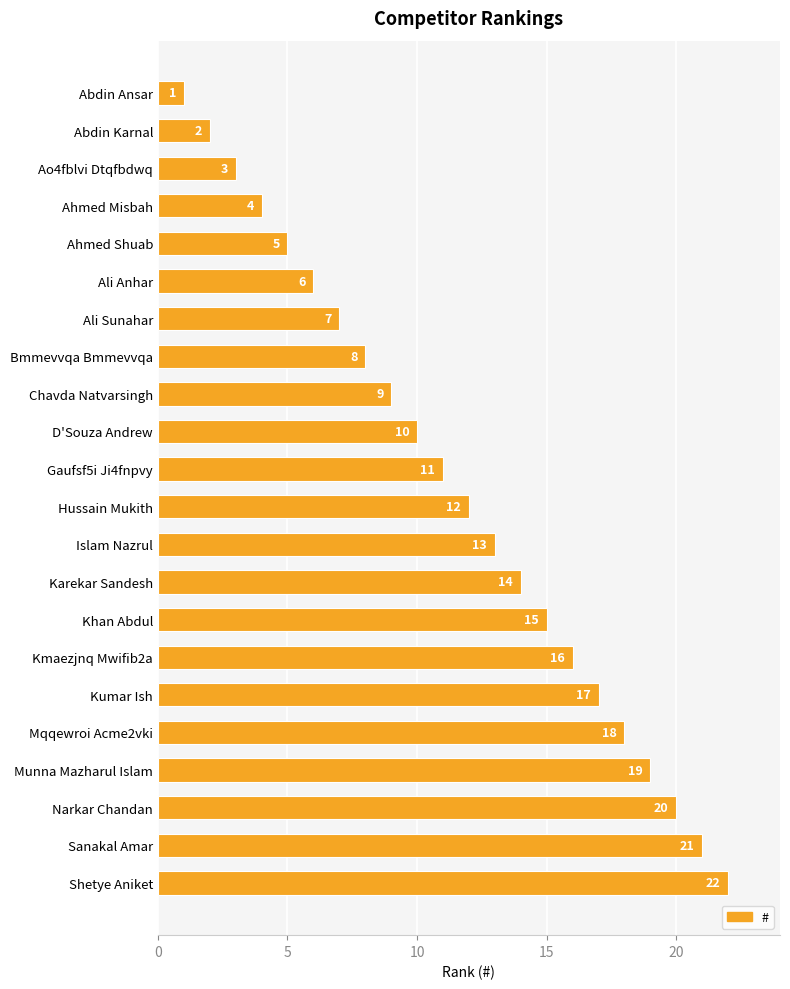

Rank the categories by value from highest to lowest.

Shetye Aniket, Sanakal Amar, Narkar Chandan, Munna Mazharul Islam, Mqqewroi Acme2vki, Kumar Ish, Kmaezjnq Mwifib2a, Khan Abdul, Karekar Sandesh, Islam Nazrul, Hussain Mukith, Gaufsf5i Ji4fnpvy, D'Souza Andrew, Chavda Natvarsingh, Bmmevvqa Bmmevvqa, Ali Sunahar, Ali Anhar, Ahmed Shuab, Ahmed Misbah, Ao4fblvi Dtqfbdwq, Abdin Karnal, Abdin Ansar